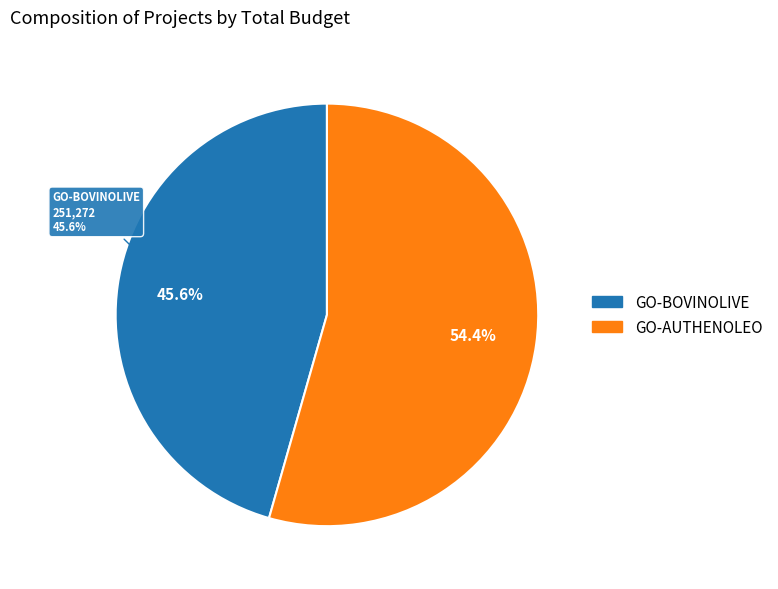

To the nearest percent, what is the average slice percentage?

50%